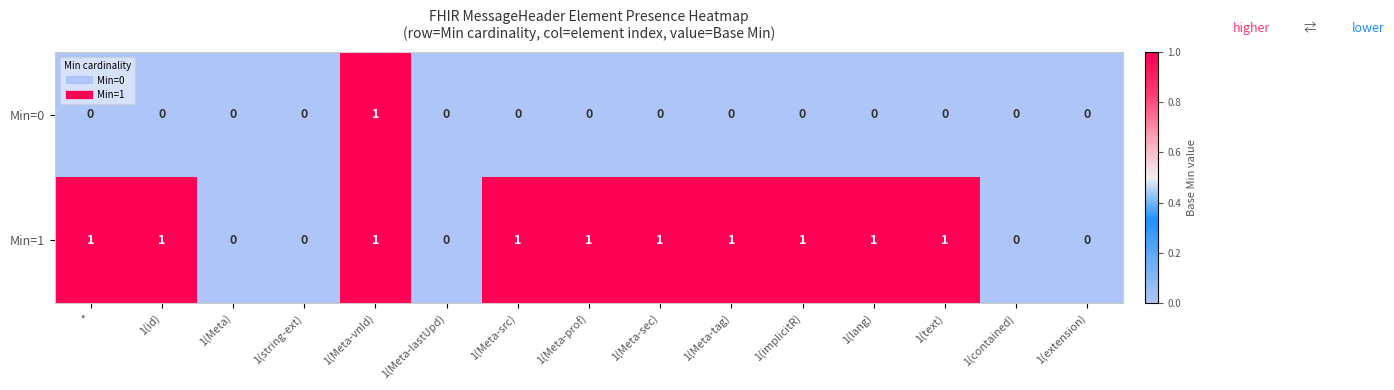

The Min=1 series shows 1 at 1(Meta-prof). True or false?

True